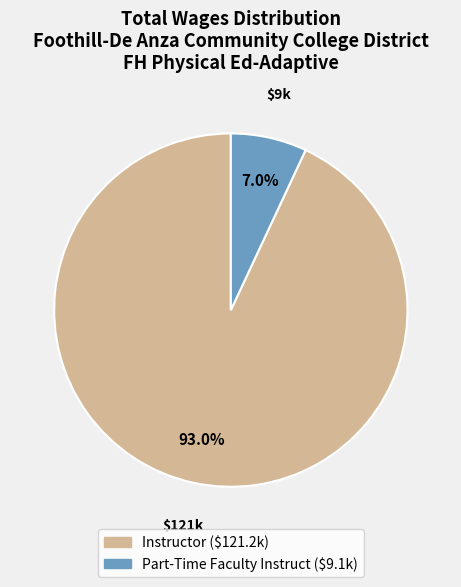

Is there a majority slice in this chart?

Yes